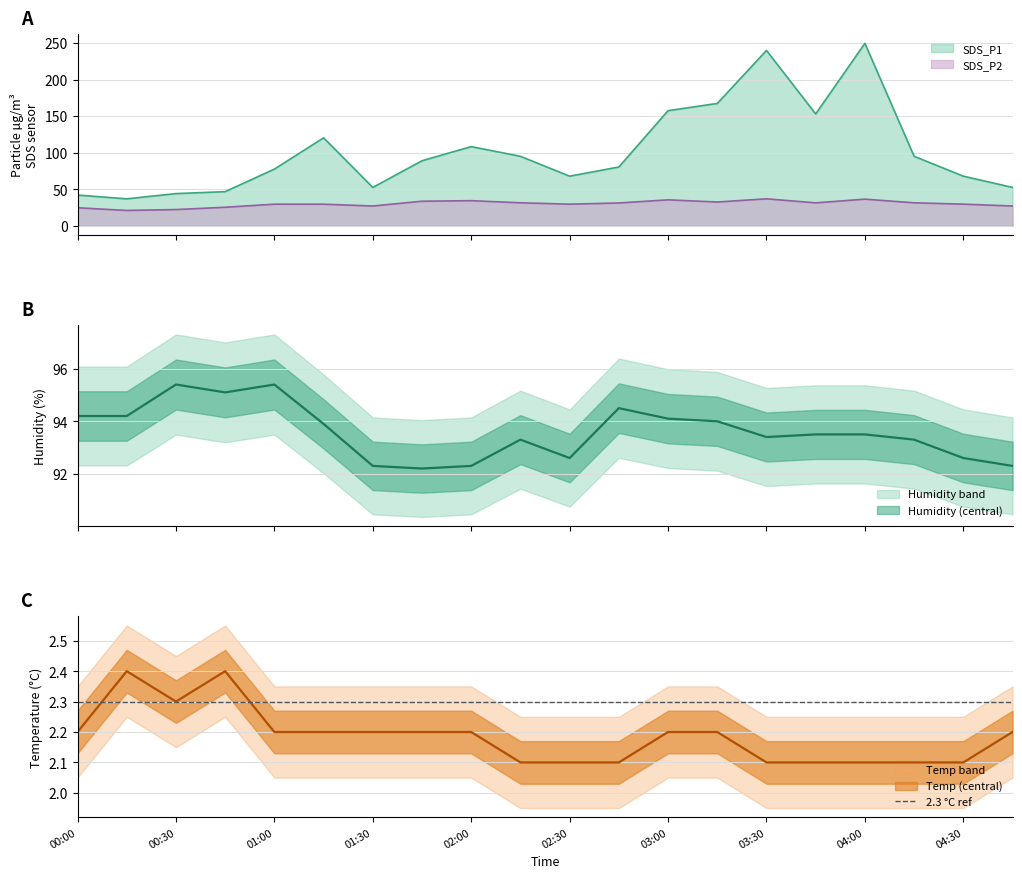

Which series has the widest spread of values?

SDS_P1